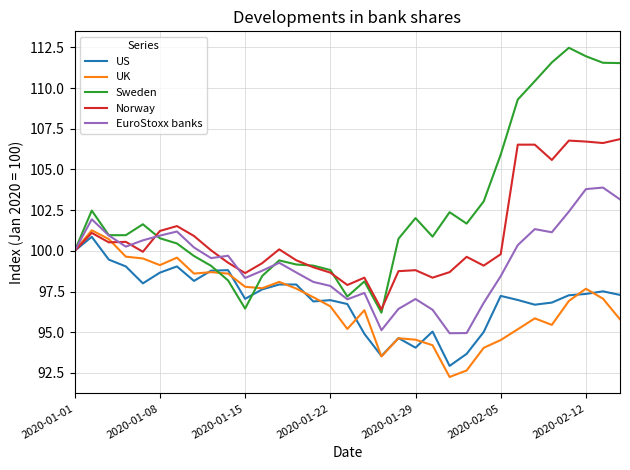

What is the maximum value shown in the chart?

112.5